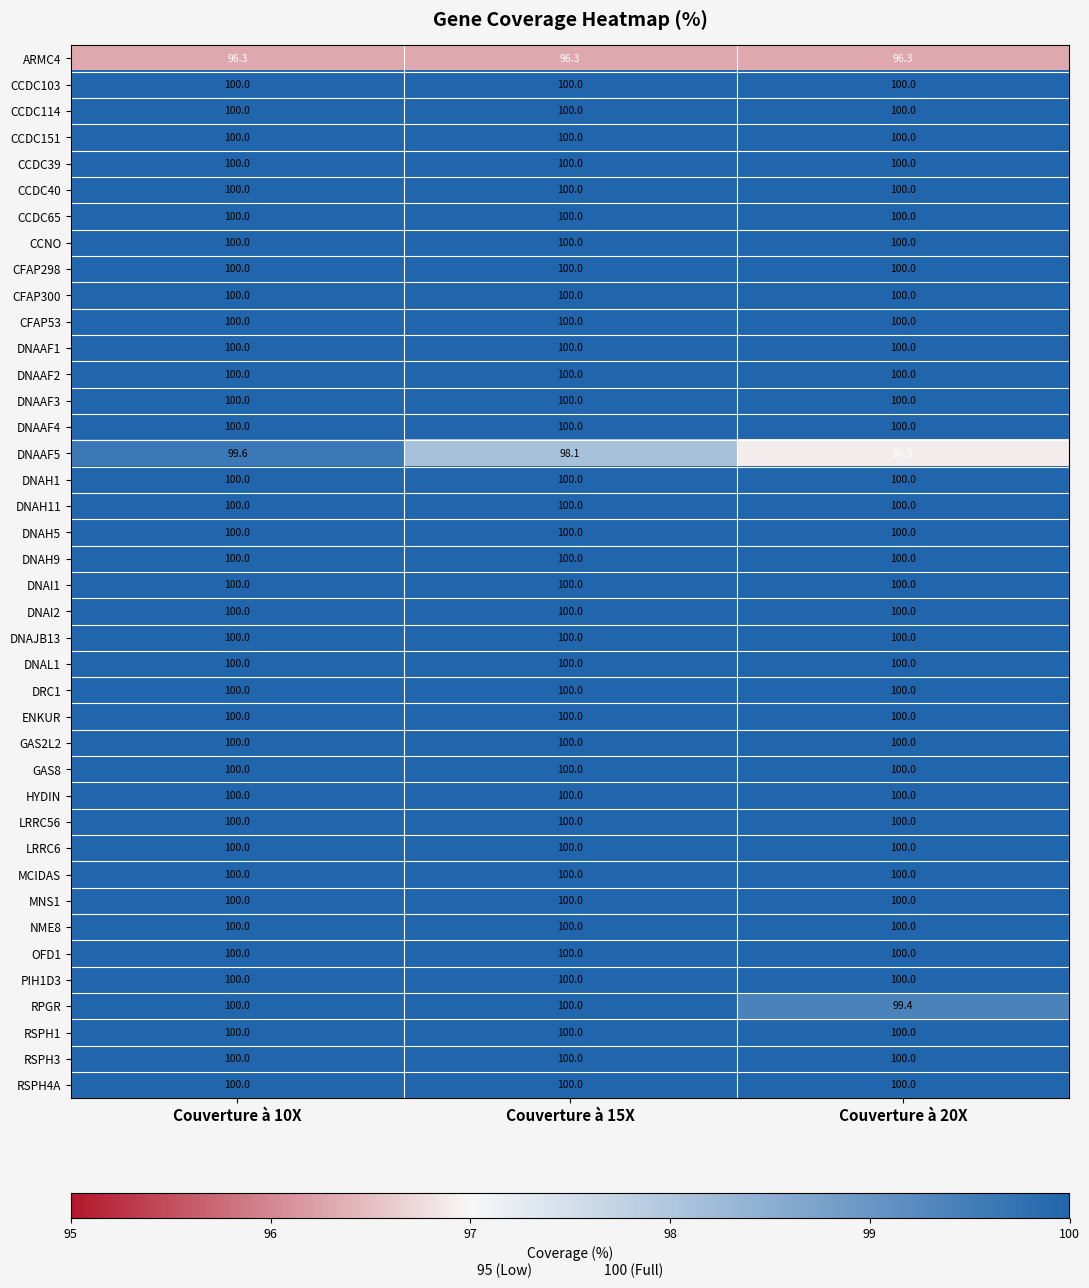

What is the approximate value of GAS2L2 at Couverture à 15X?

100.0